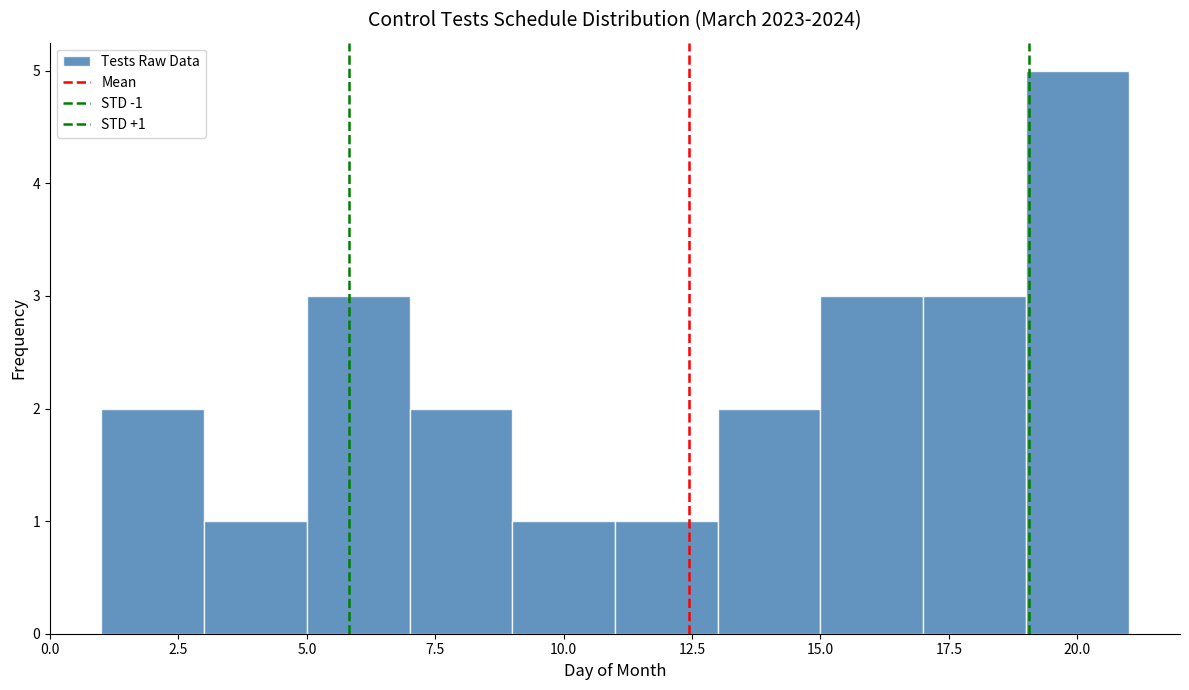

Over which range of the x-axis is the bar tallest?

19 to 21